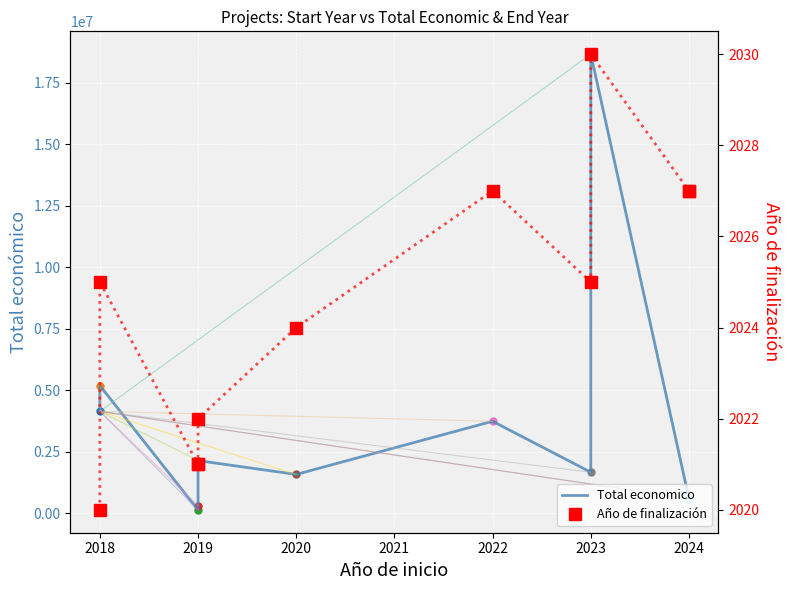

How many lines are shown in the chart?

2